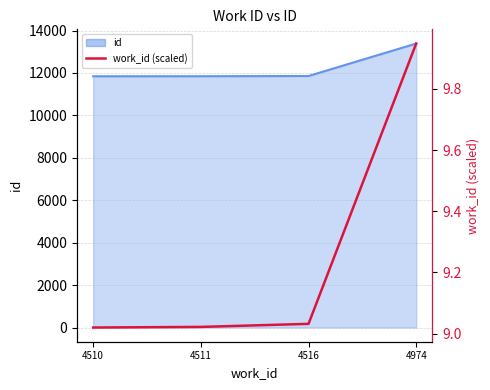

What is the minimum value shown in the chart?

9.0